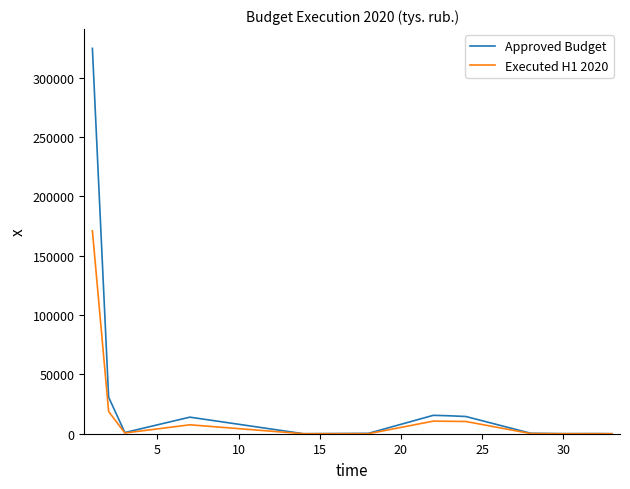

List the series in order of their peak value, highest first.

Approved Budget, Executed H1 2020